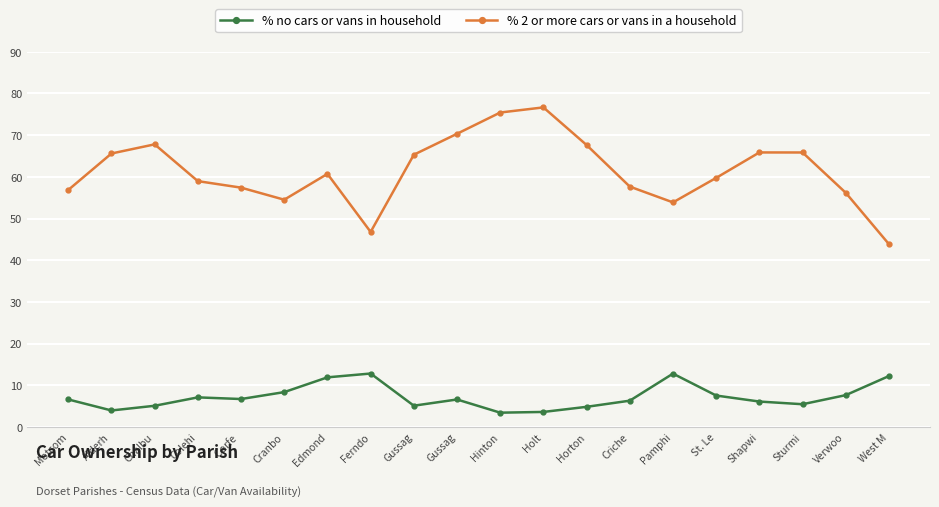

Count the number of data series in this chart.

2